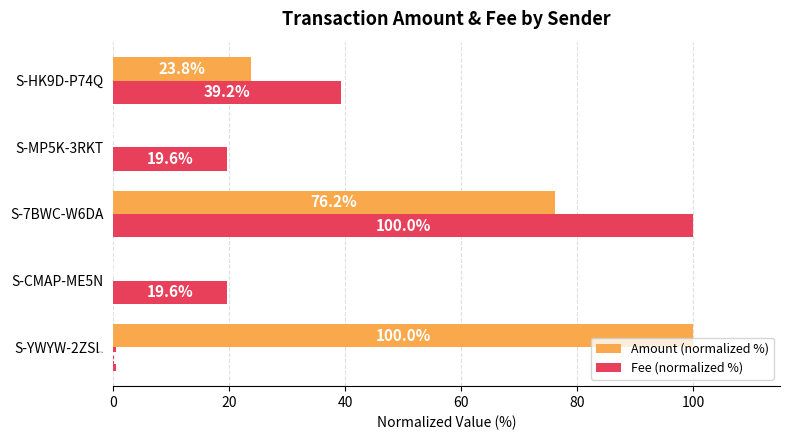

At which category is the sum across all series the highest?

S-7BWC-W6DA